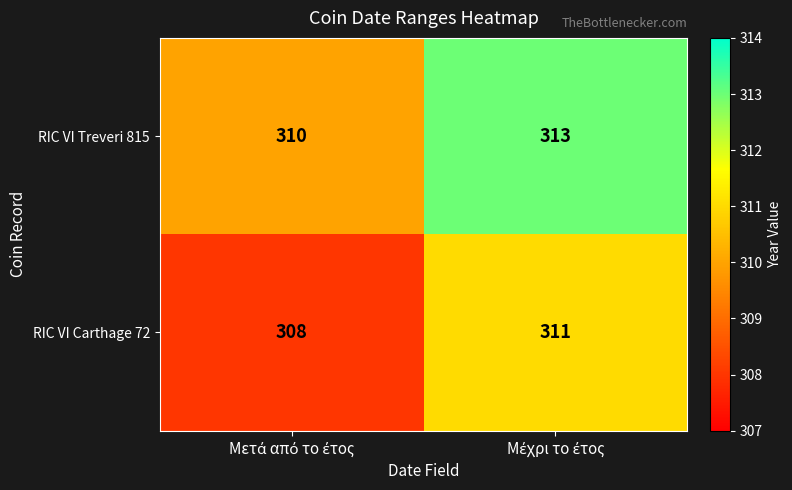

Which series has the largest total across all categories?

RIC VI Treveri 815